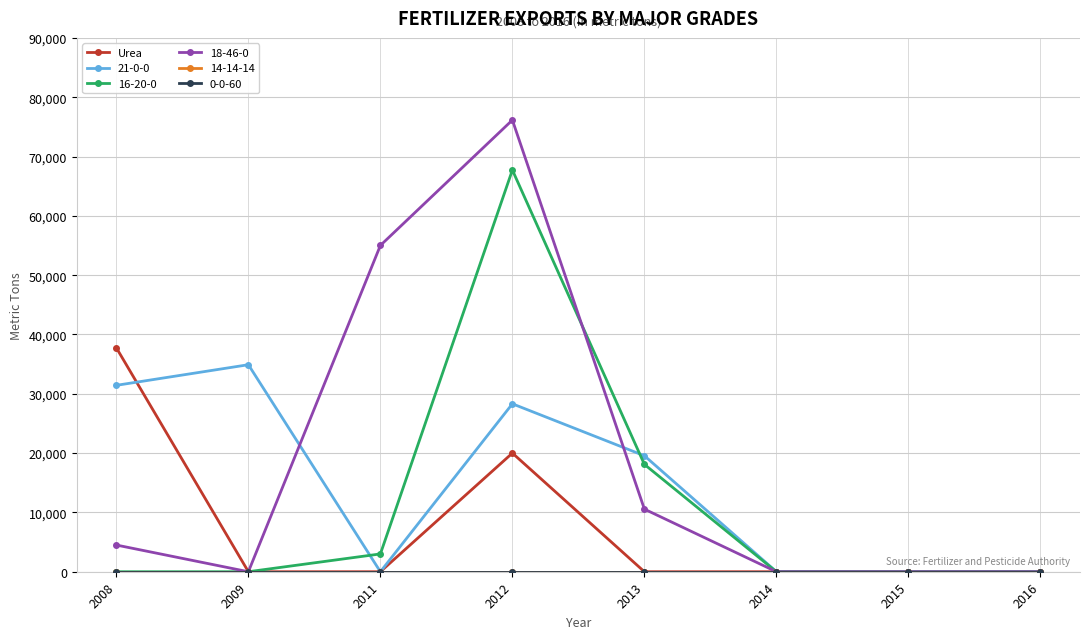

Does the chart have visible grid lines?

Yes